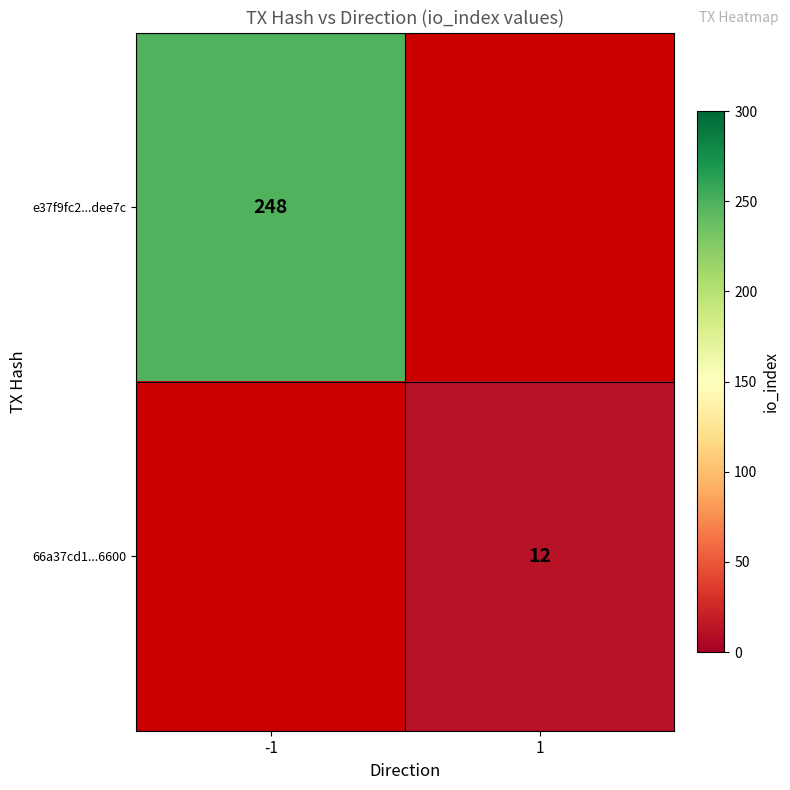

True or false: 66a37cd1...6600 has a value of 19 at 1.

False